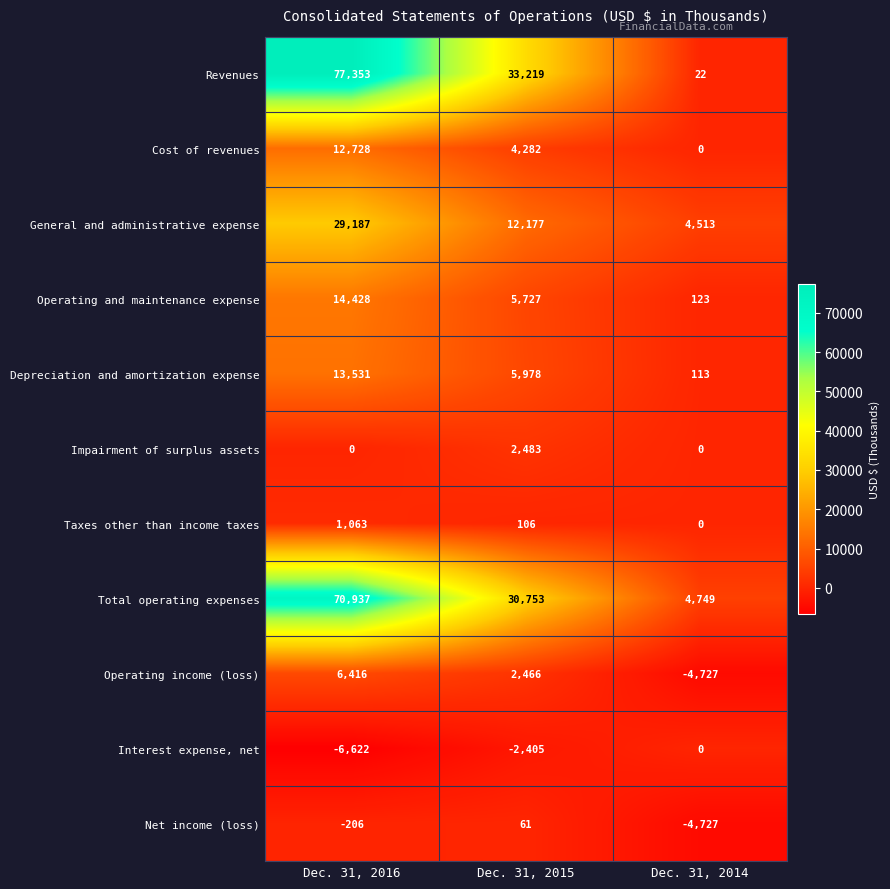

How many distinct data groups are displayed?

11